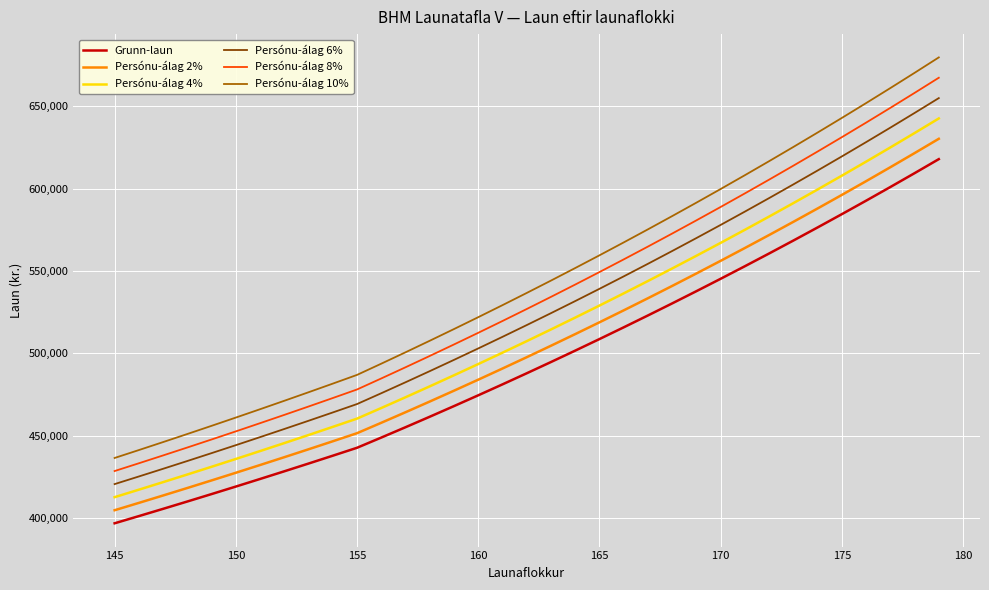

True or false: Persónu-álag 10% and Persónu-álag 6% cross at least once.

False